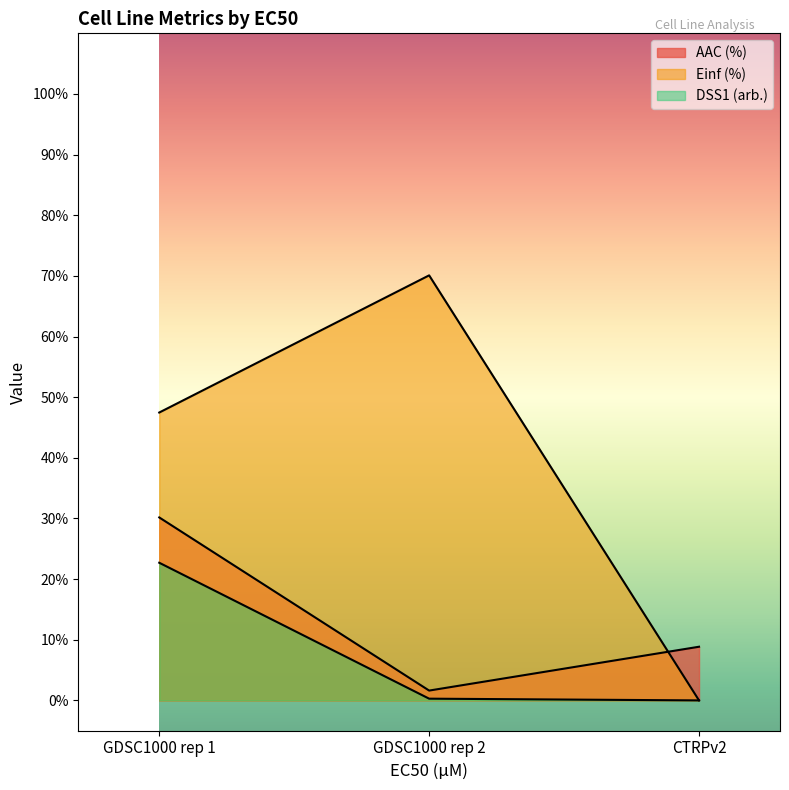

What is the difference between the AAC (%) values at GDSC1000 rep 2 and CTRPv2?

7.2